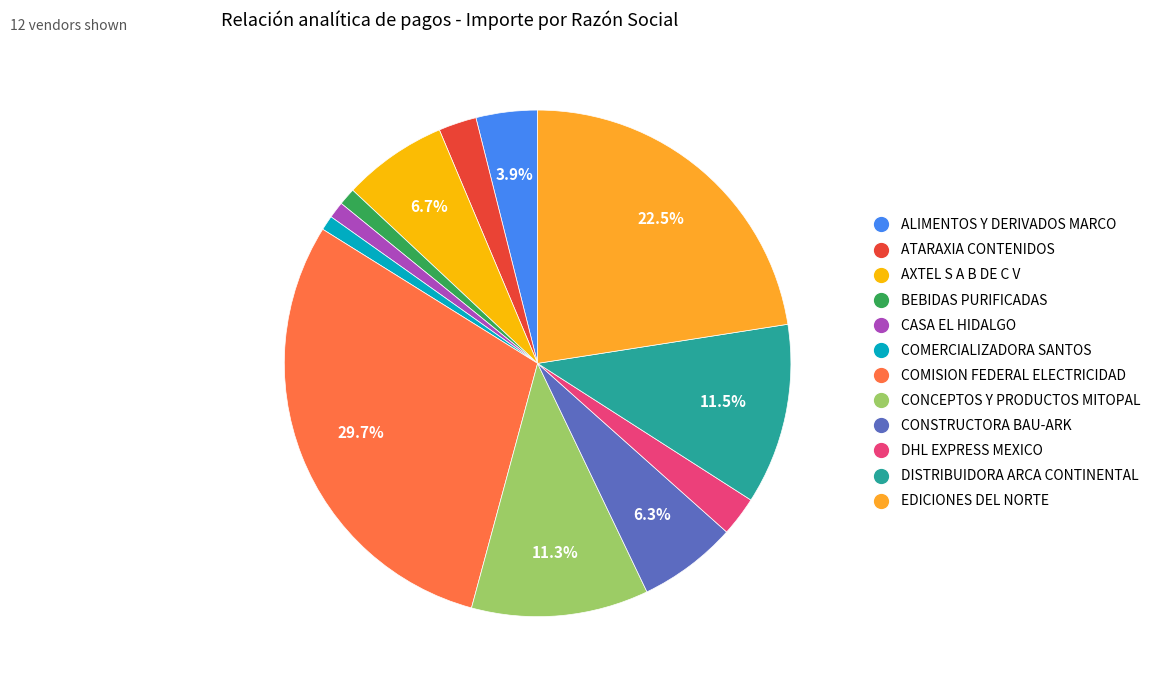

What is the ratio of the value at EDICIONES DEL NORTE to the value at DISTRIBUIDORA ARCA CONTINENTAL?

2.0